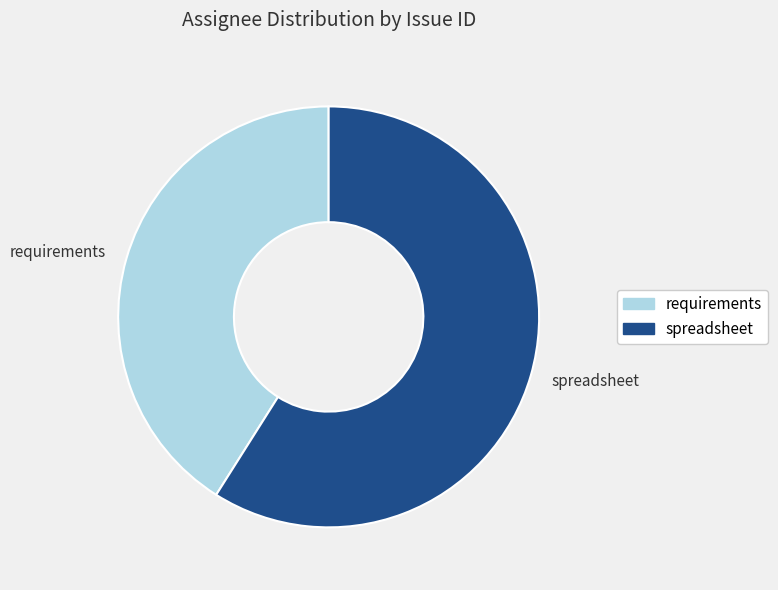

Which has a higher value, requirements or spreadsheet?

spreadsheet